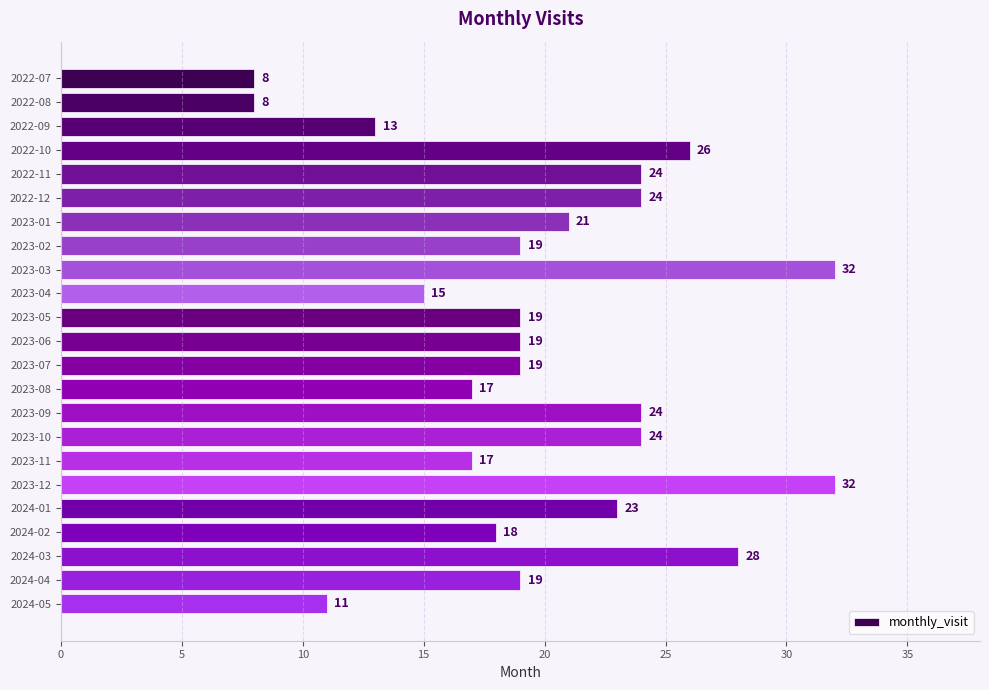

True or false: the data shows 25 at 2024-04.

False